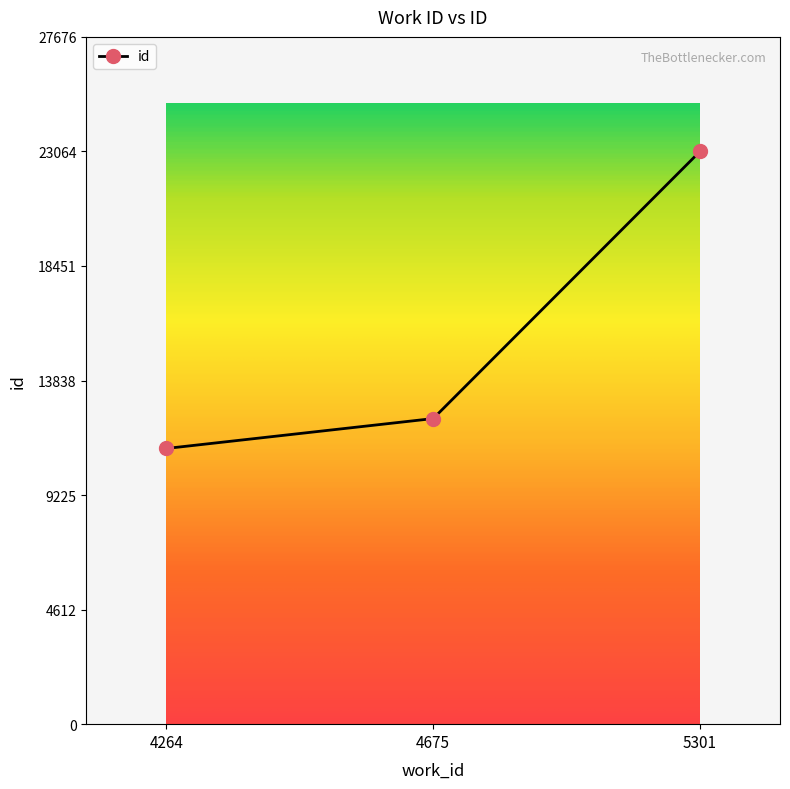

Count the number of categories in the chart.

3